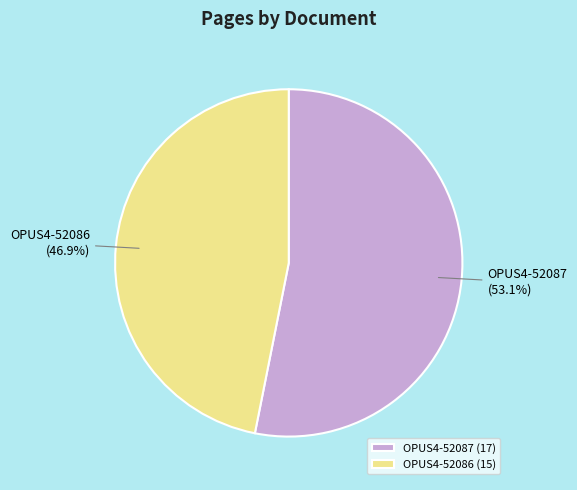

Rank the categories by value from highest to lowest.

OPUS4-52087, OPUS4-52086